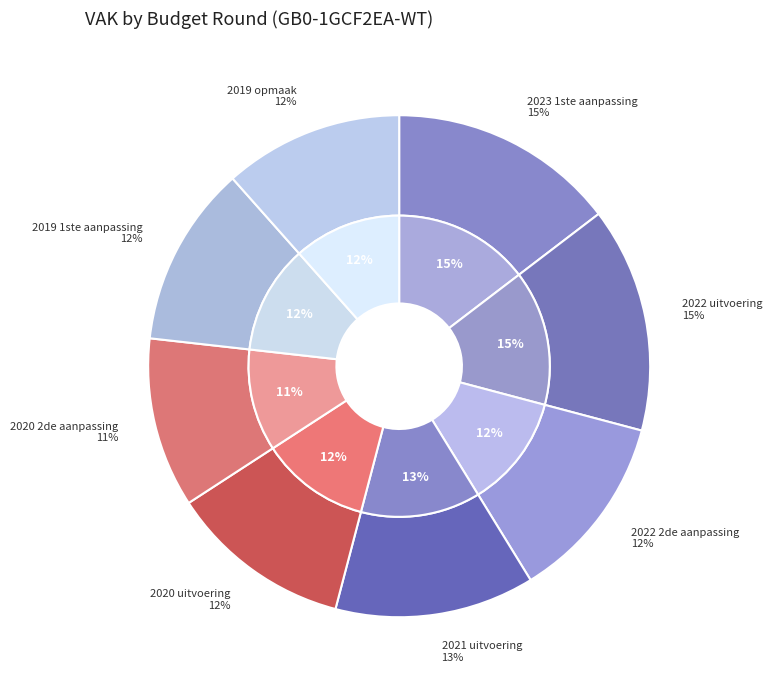

Which category has the smallest portion of the pie?

2020 2de aanpassing